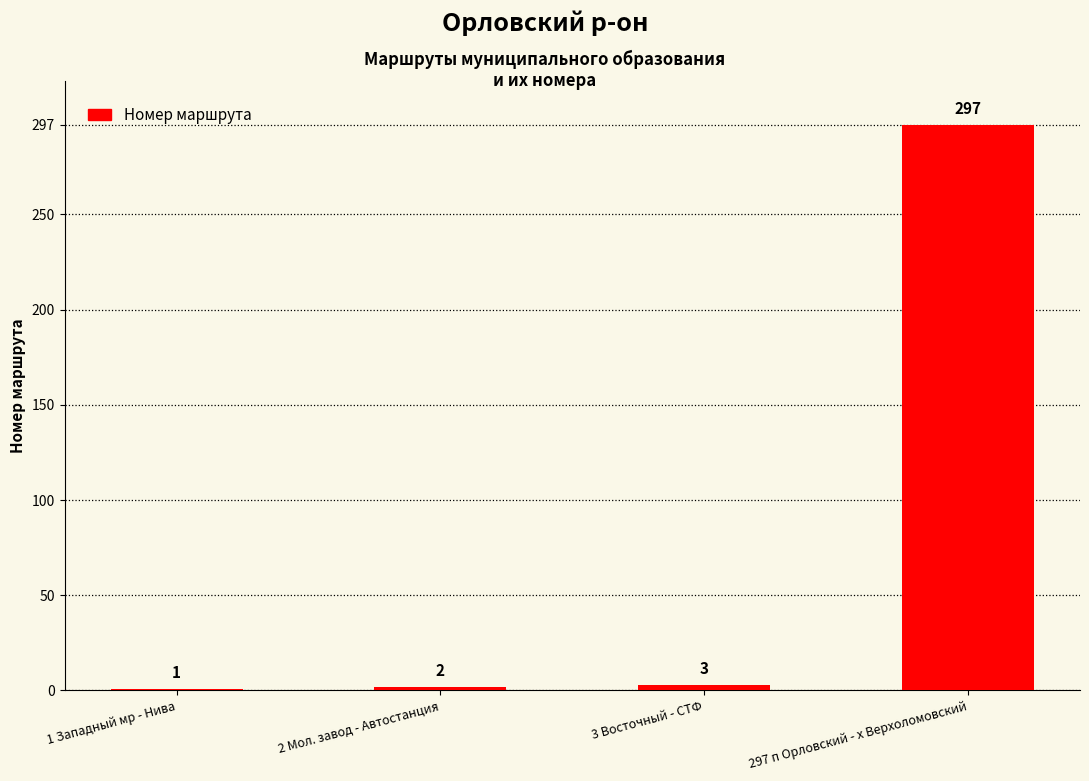

Reading right to left, list all the values displayed in this chart.

297	3	2	1